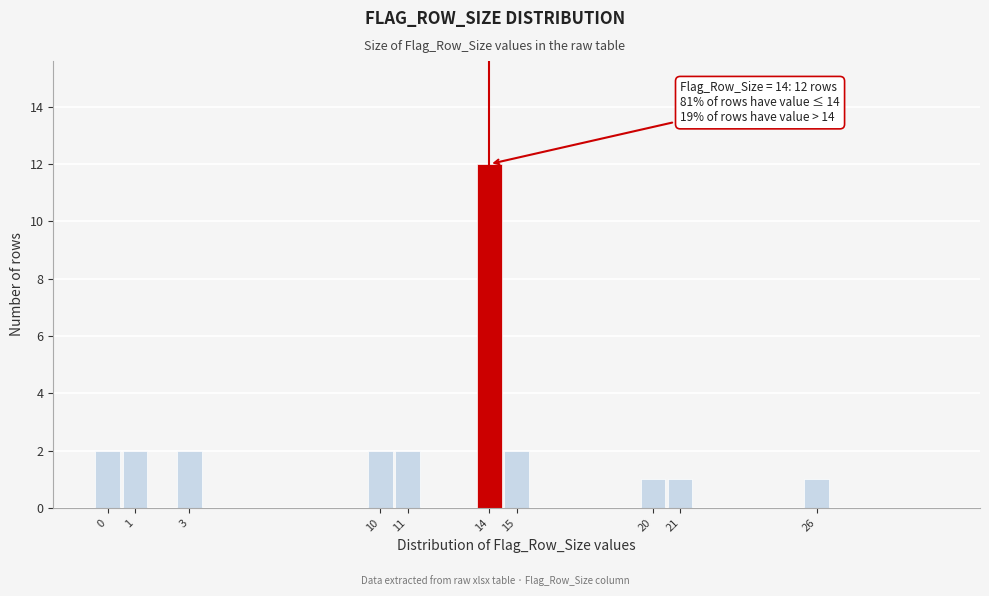

Reading right to left, list all the values displayed in this chart.

26=1	21=1	20=1	15=2	14=12	11=2	10=2	3=2	1=2	0=2